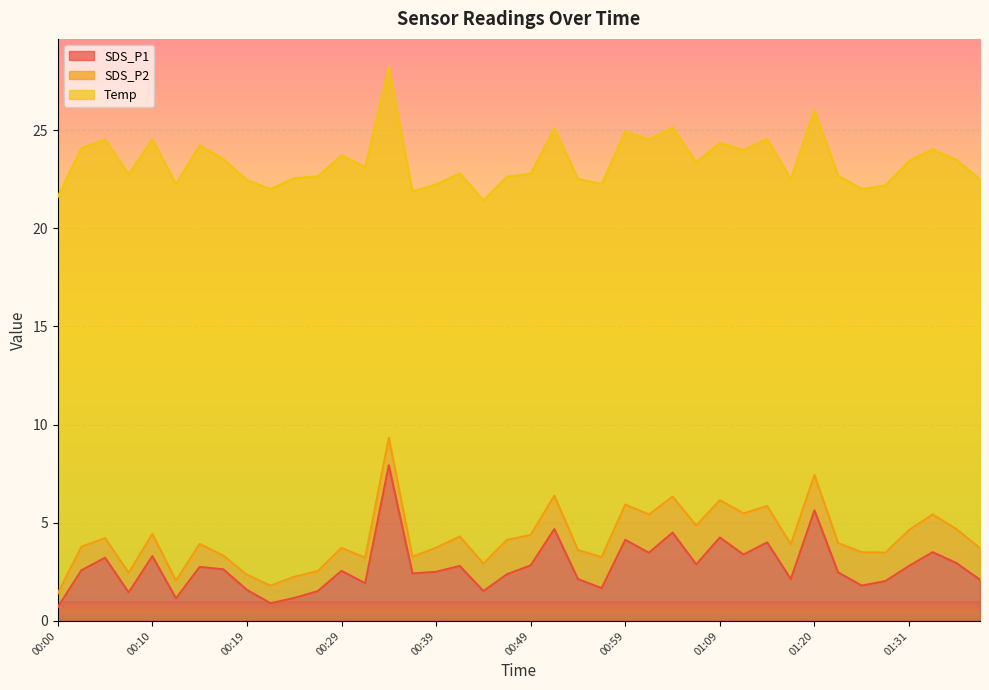

Reading left to right, transcribe all the data shown in this chart.

SDS_P1: 00:00=0.7	00:02=2.6	00:05=3.2	00:07=1.4	00:10=3.3	00:12=1.1	00:15=2.8	00:17=2.6	00:19=1.6	00:22=0.9	00:24=1.2	00:27=1.5	00:29=2.5	00:32=1.9	00:34=7.9	00:37=2.4	00:39=2.5	00:41=2.8	00:44=1.5	00:47=2.4	00:49=2.8	00:52=4.7	00:54=2.1	00:57=1.7	00:59=4.1	01:02=3.5	01:04=4.5	01:07=2.9	01:09=4.2	01:12=3.4	01:15=4.0	01:18=2.1	01:20=5.6	01:23=2.5	01:26=1.8	01:28=2.0	01:31=2.8	01:34=3.5	01:37=3.0	01:39=2.1
SDS_P2: 00:00=0.7	00:02=1.2	00:05=1.0	00:07=1.0	00:10=1.1	00:12=0.9	00:15=1.2	00:17=0.7	00:19=0.8	00:22=0.9	00:24=1.1	00:27=1.0	00:29=1.2	00:32=1.3	00:34=1.4	00:37=0.8	00:39=1.2	00:41=1.5	00:44=1.4	00:47=1.8	00:49=1.6	00:52=1.7	00:54=1.5	00:57=1.6	00:59=1.8	01:02=1.9	01:04=1.8	01:07=2.0	01:09=1.9	01:12=2.1	01:15=1.9	01:18=1.8	01:20=1.8	01:23=1.5	01:26=1.7	01:28=1.4	01:31=1.8	01:34=1.9	01:37=1.7	01:39=1.6
Temp: 00:00=20.2	00:02=20.3	00:05=20.3	00:07=20.3	00:10=20.1	00:12=20.2	00:15=20.3	00:17=20.2	00:19=20.1	00:22=20.2	00:24=20.3	00:27=20.1	00:29=20.0	00:32=19.9	00:34=18.9	00:37=18.6	00:39=18.5	00:41=18.5	00:44=18.5	00:47=18.5	00:49=18.4	00:52=18.7	00:54=18.9	00:57=19.0	00:59=19.0	01:02=19.1	01:04=18.8	01:07=18.5	01:09=18.2	01:12=18.5	01:15=18.7	01:18=18.6	01:20=18.6	01:23=18.7	01:26=18.5	01:28=18.7	01:31=18.8	01:34=18.6	01:37=18.8	01:39=18.8